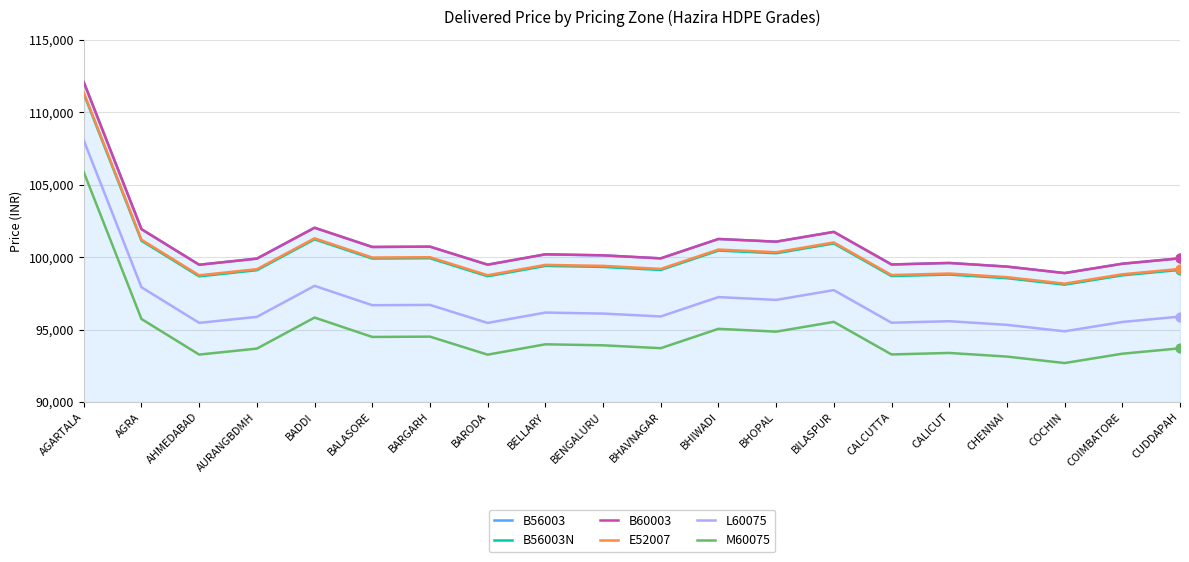

Which series reaches the maximum Y coordinate?

B56003